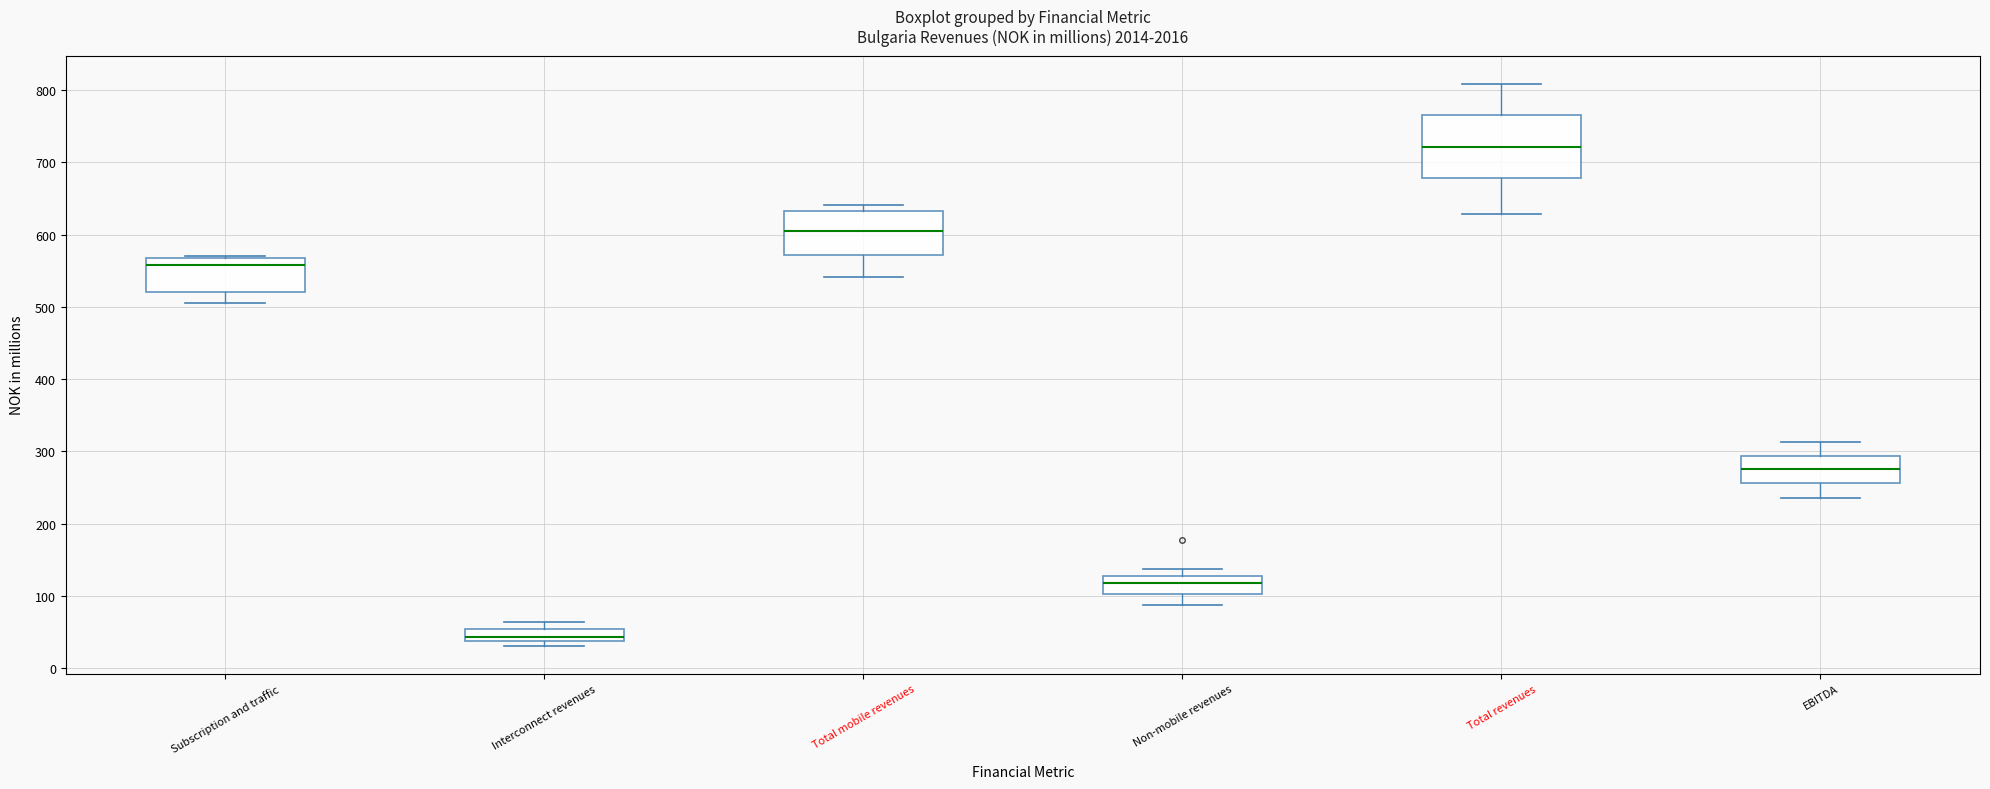

Which box is the tallest, from its lower edge to its upper edge?

Total revenues